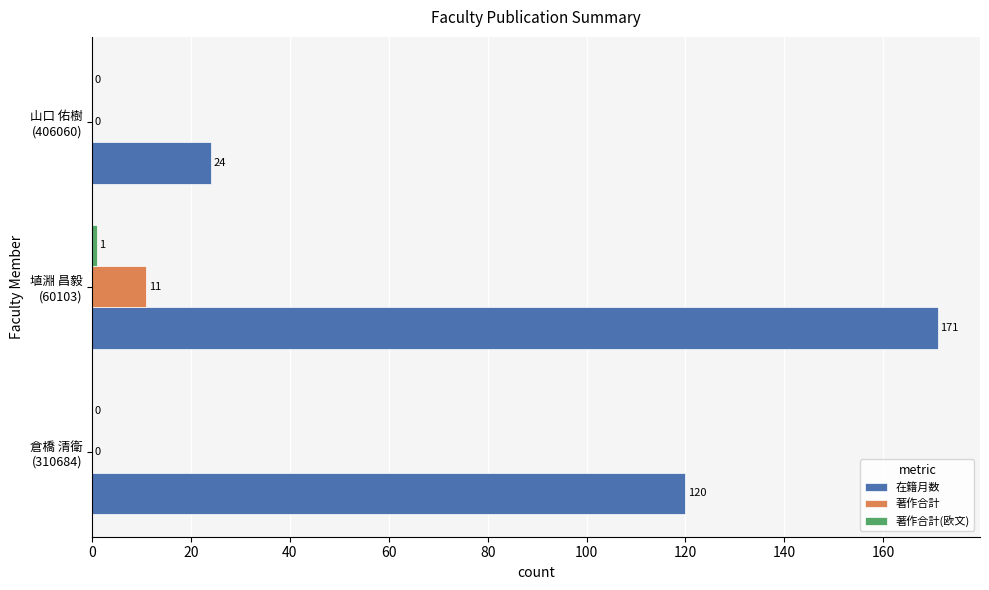

Which series has the largest total across all categories?

在籍月数